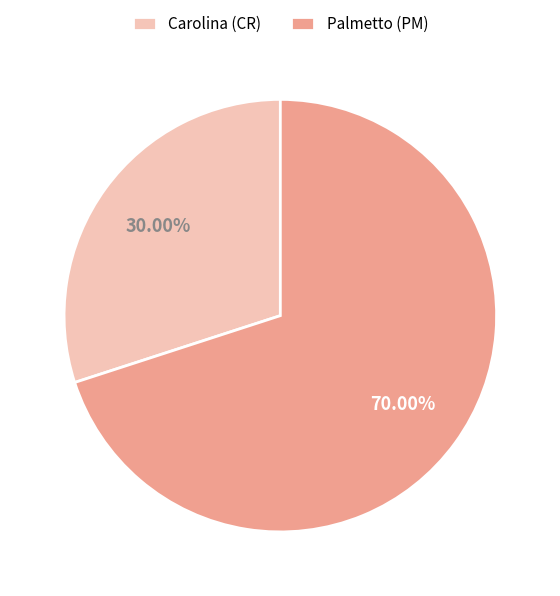

How many slices are in this pie chart?

2